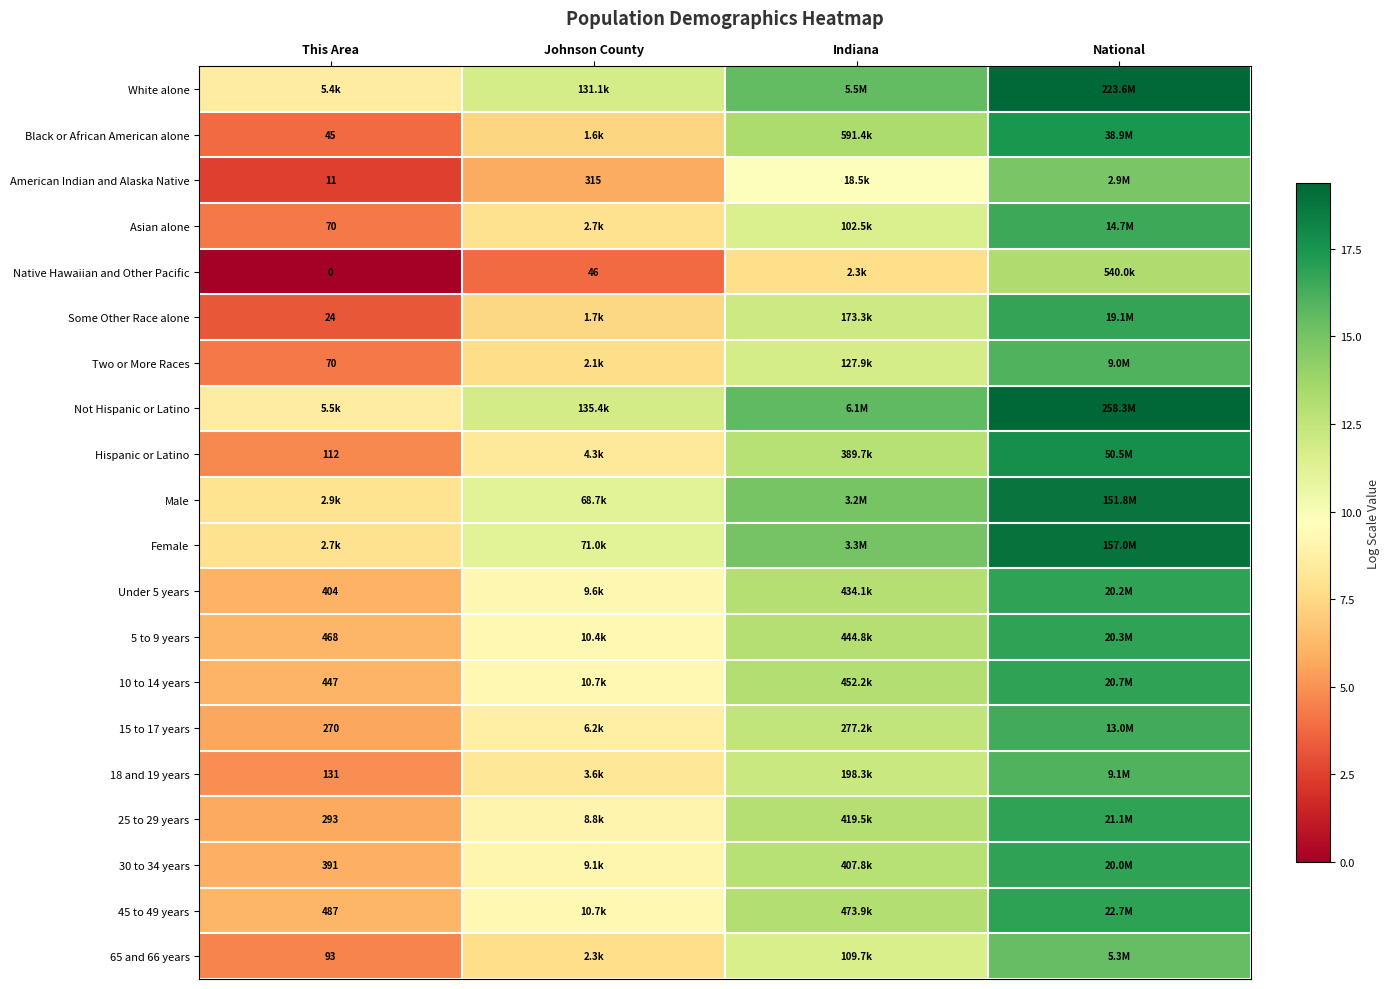

Which series has the largest total across all categories?

Not Hispanic or Latino